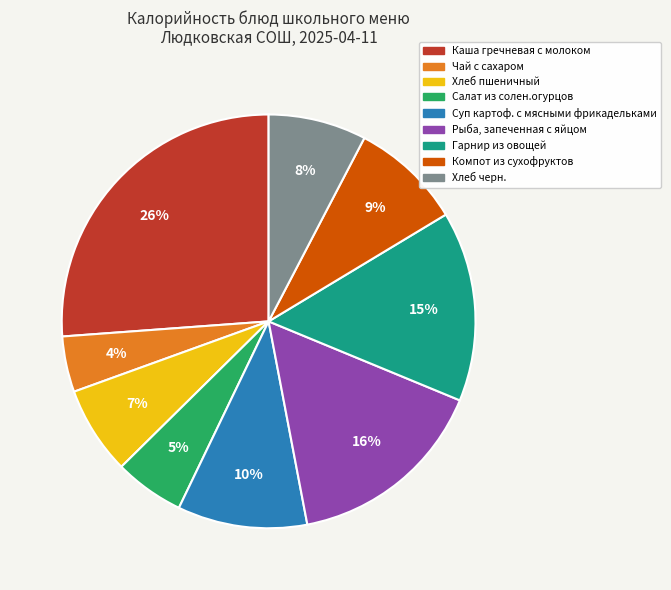

Count the number of slices in the pie.

9